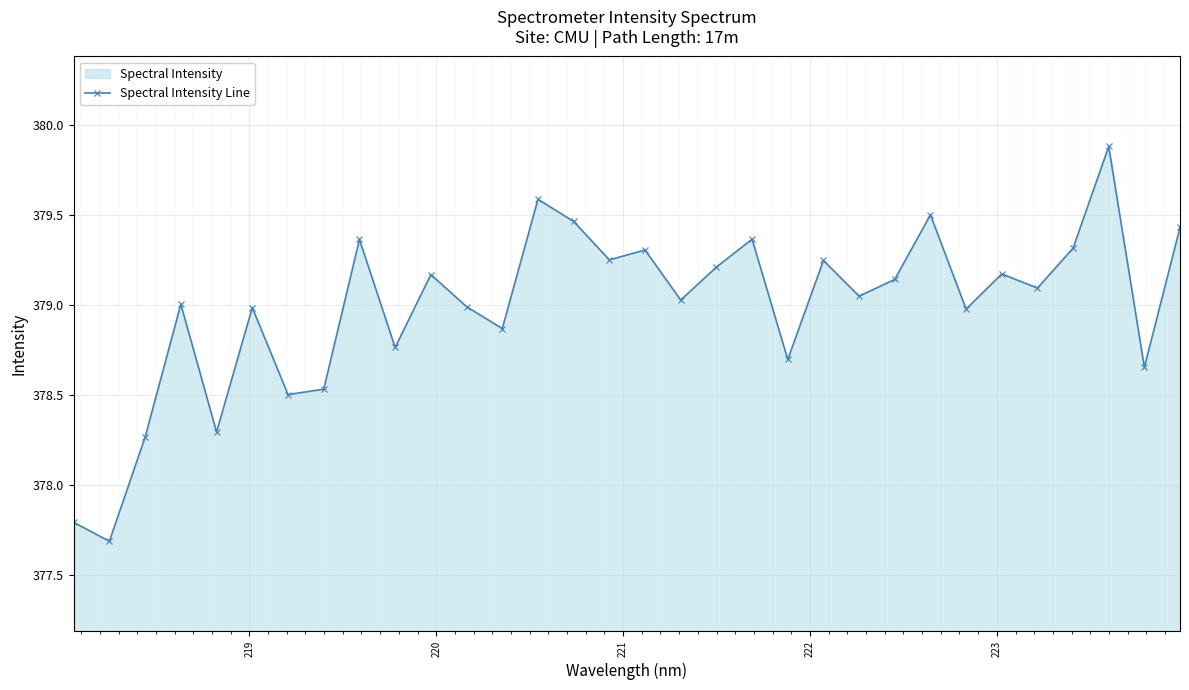

What is the smallest value displayed?

377.7